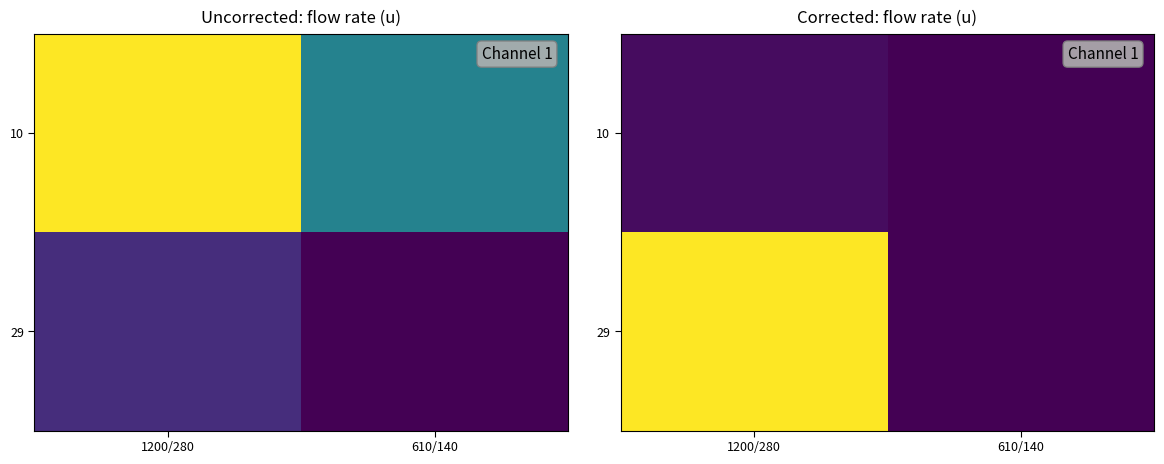

What is the total value across all series at 1200/280?

237.3